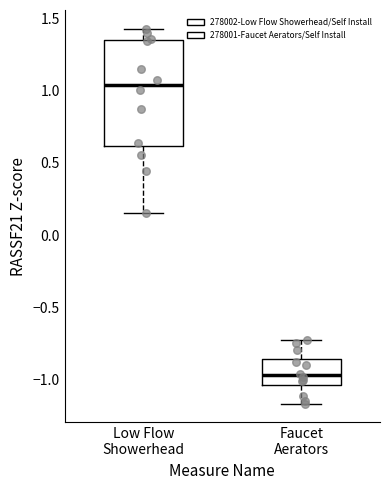

Which box has the highest median line?

Low Flow Showerhead